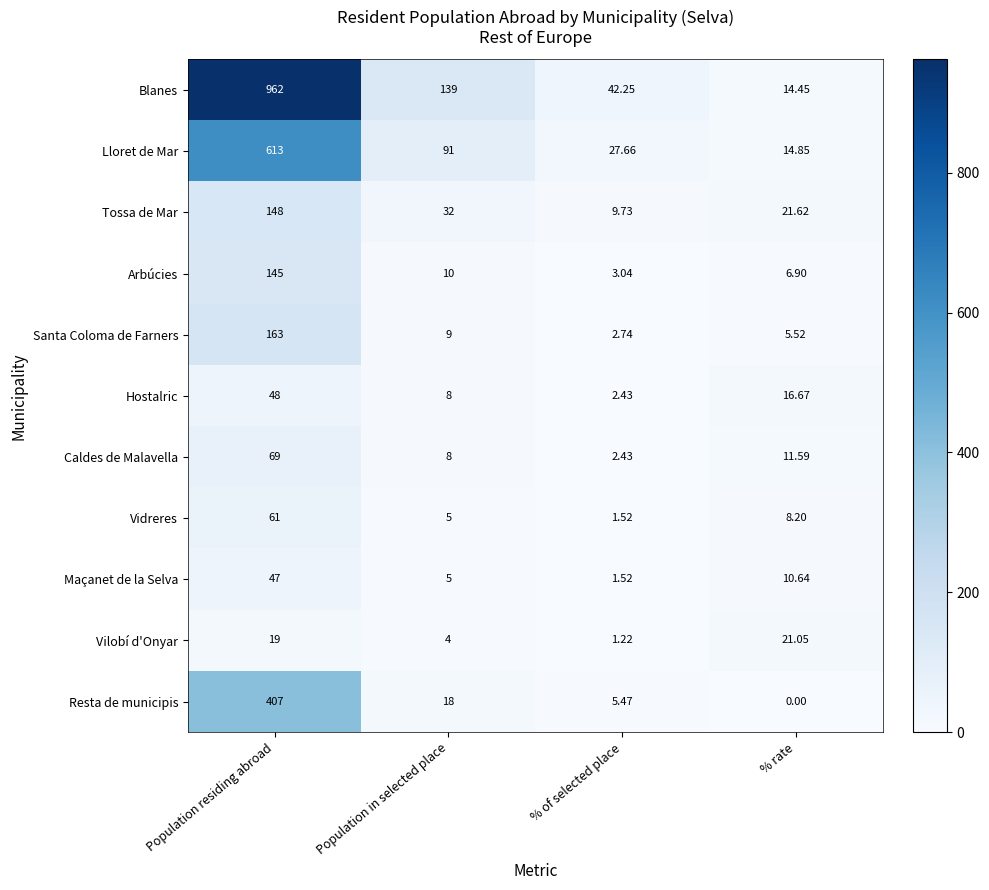

At which label is Tossa de Mar closest to 78?

Population in selected place